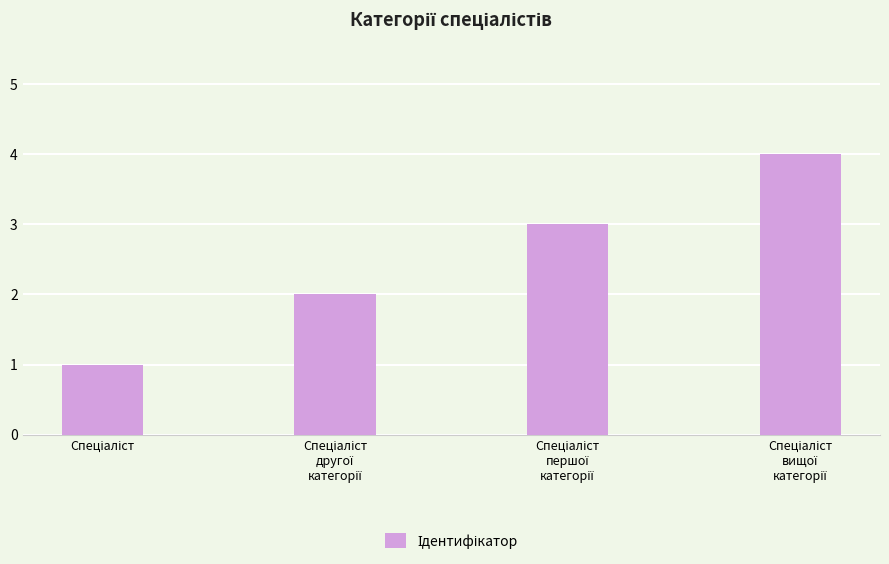

What is the sum of all values?

10